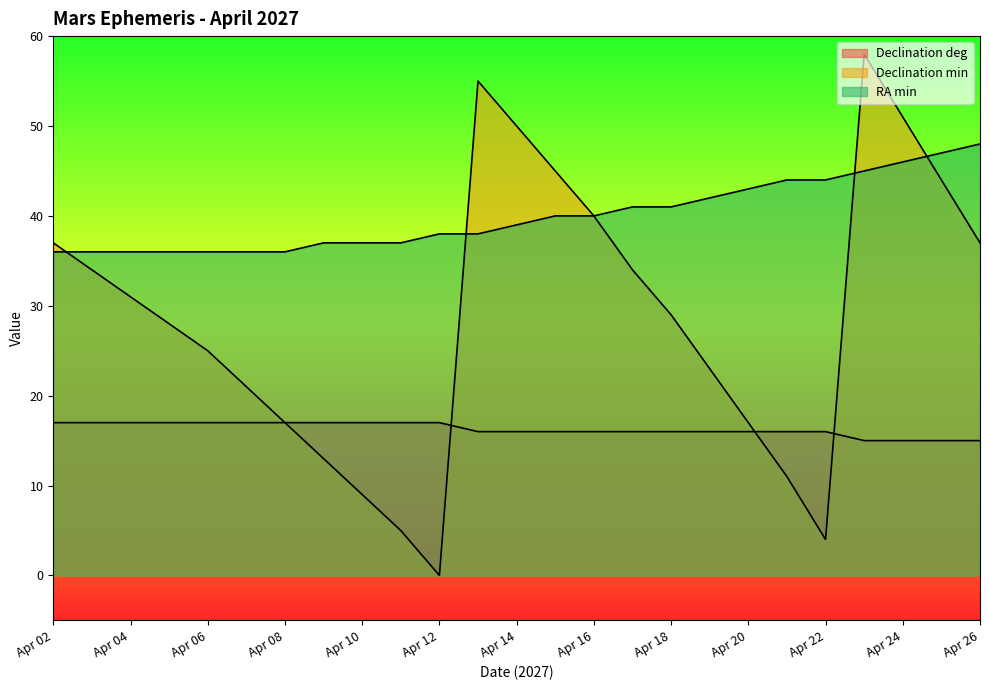

Reading right to left, transcribe all the data shown in this chart.

Declination deg: Apr 26=15	Apr 25=15	Apr 24=15	Apr 23=15	Apr 22=16	Apr 21=16	Apr 20=16	Apr 19=16	Apr 18=16	Apr 17=16	Apr 16=16	Apr 15=16	Apr 14=16	Apr 13=16	Apr 12=17	Apr 11=17	Apr 10=17	Apr 09=17	Apr 08=17	Apr 07=17	Apr 06=17	Apr 05=17	Apr 04=17	Apr 03=17	Apr 02=17
Declination min: Apr 26=37	Apr 25=44	Apr 24=51	Apr 23=58	Apr 22=4	Apr 21=11	Apr 20=17	Apr 19=23	Apr 18=29	Apr 17=34	Apr 16=40	Apr 15=45	Apr 14=50	Apr 13=55	Apr 12=0	Apr 11=5	Apr 10=9	Apr 09=13	Apr 08=17	Apr 07=21	Apr 06=25	Apr 05=28	Apr 04=31	Apr 03=34	Apr 02=37
RA min: Apr 26=48	Apr 25=47	Apr 24=46	Apr 23=45	Apr 22=44	Apr 21=44	Apr 20=43	Apr 19=42	Apr 18=41	Apr 17=41	Apr 16=40	Apr 15=40	Apr 14=39	Apr 13=38	Apr 12=38	Apr 11=37	Apr 10=37	Apr 09=37	Apr 08=36	Apr 07=36	Apr 06=36	Apr 05=36	Apr 04=36	Apr 03=36	Apr 02=36